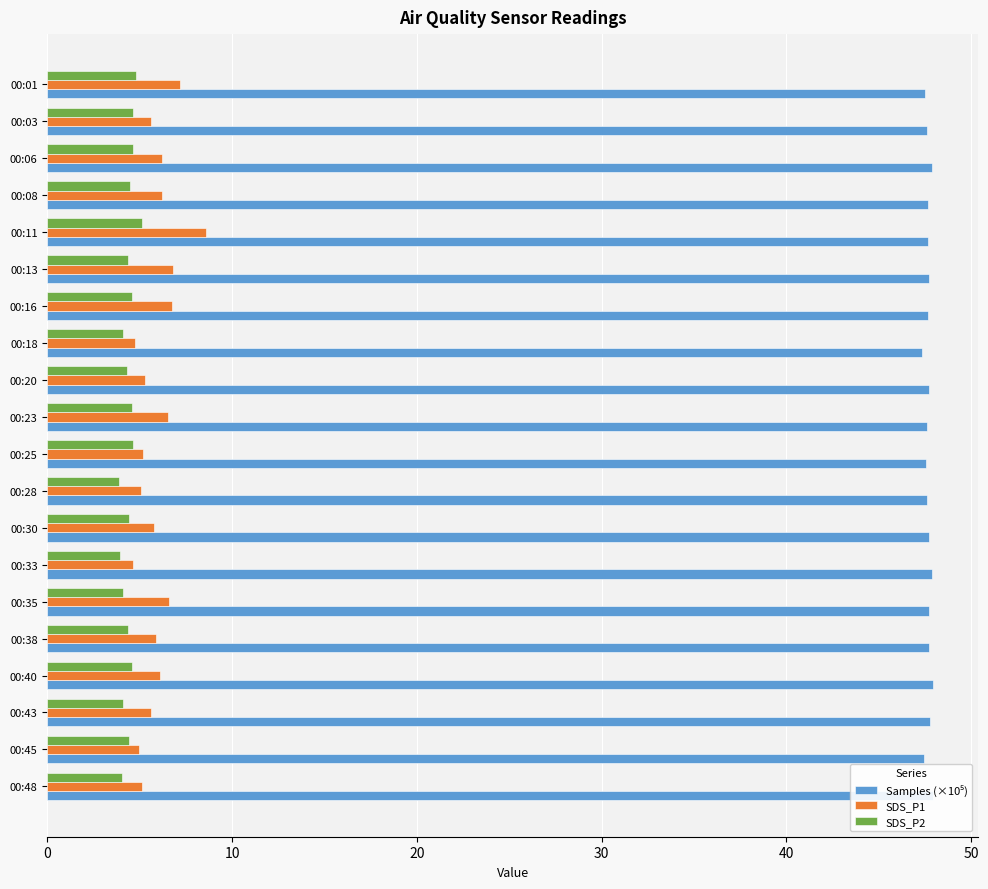

What is the maximum value shown in the chart?

48.0